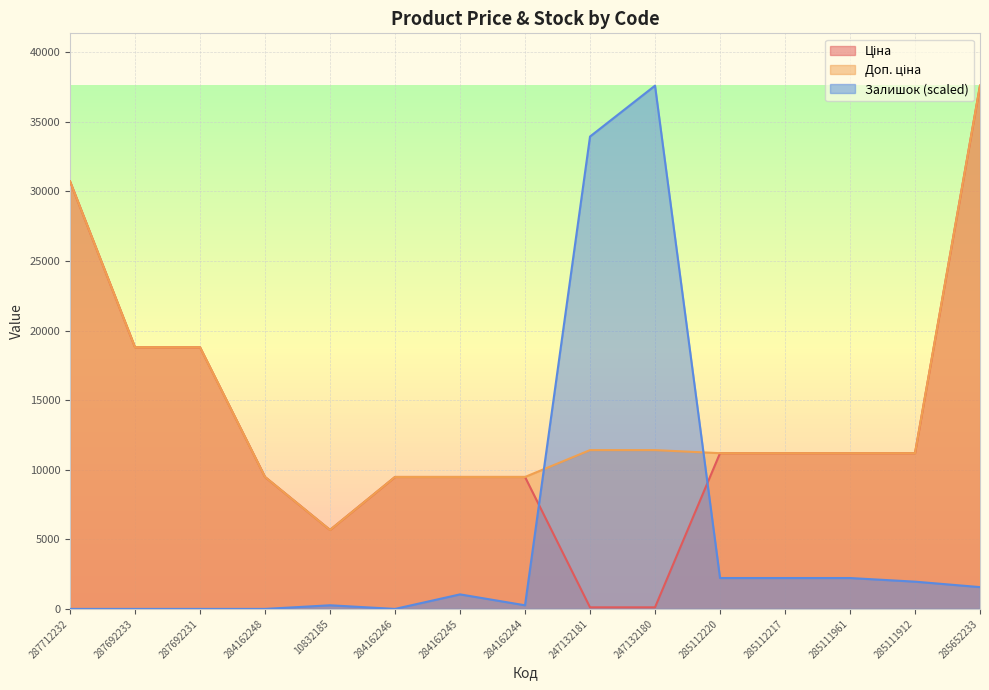

At which label does Ціна reach its minimum?

247132181